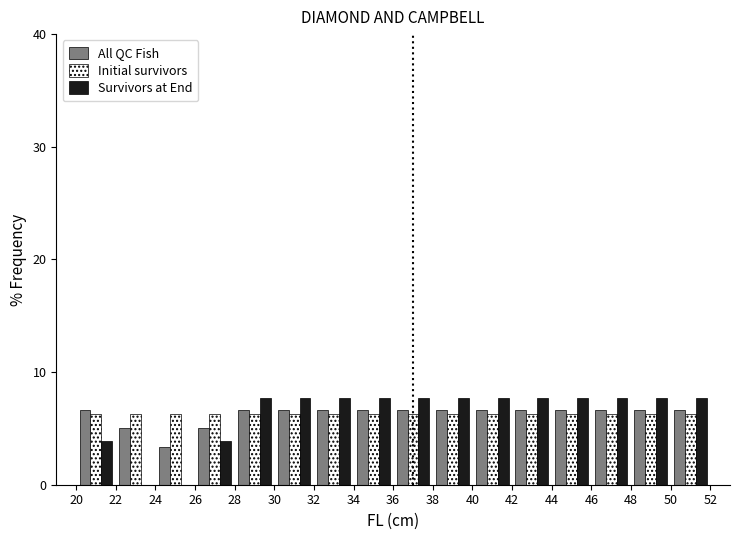

Reading left to right, list every range on the x-axis with the height of the bar of each series over it. The values are not printed on the chart, so give them approximately, as read against the axis.

20 to 22: All QC Fish=7	Initial survivors=6	Survivors at End=4
22 to 24: All QC Fish=5	Initial survivors=6	Survivors at End=0
24 to 26: All QC Fish=3	Initial survivors=6	Survivors at End=0
26 to 28: All QC Fish=5	Initial survivors=6	Survivors at End=4
28 to 30: All QC Fish=7	Initial survivors=6	Survivors at End=8
30 to 32: All QC Fish=7	Initial survivors=6	Survivors at End=8
32 to 34: All QC Fish=7	Initial survivors=6	Survivors at End=8
34 to 36: All QC Fish=7	Initial survivors=6	Survivors at End=8
36 to 38: All QC Fish=7	Initial survivors=6	Survivors at End=8
38 to 40: All QC Fish=7	Initial survivors=6	Survivors at End=8
40 to 42: All QC Fish=7	Initial survivors=6	Survivors at End=8
42 to 44: All QC Fish=7	Initial survivors=6	Survivors at End=8
44 to 46: All QC Fish=7	Initial survivors=6	Survivors at End=8
46 to 48: All QC Fish=7	Initial survivors=6	Survivors at End=8
48 to 50: All QC Fish=7	Initial survivors=6	Survivors at End=8
50 to 52: All QC Fish=7	Initial survivors=6	Survivors at End=8